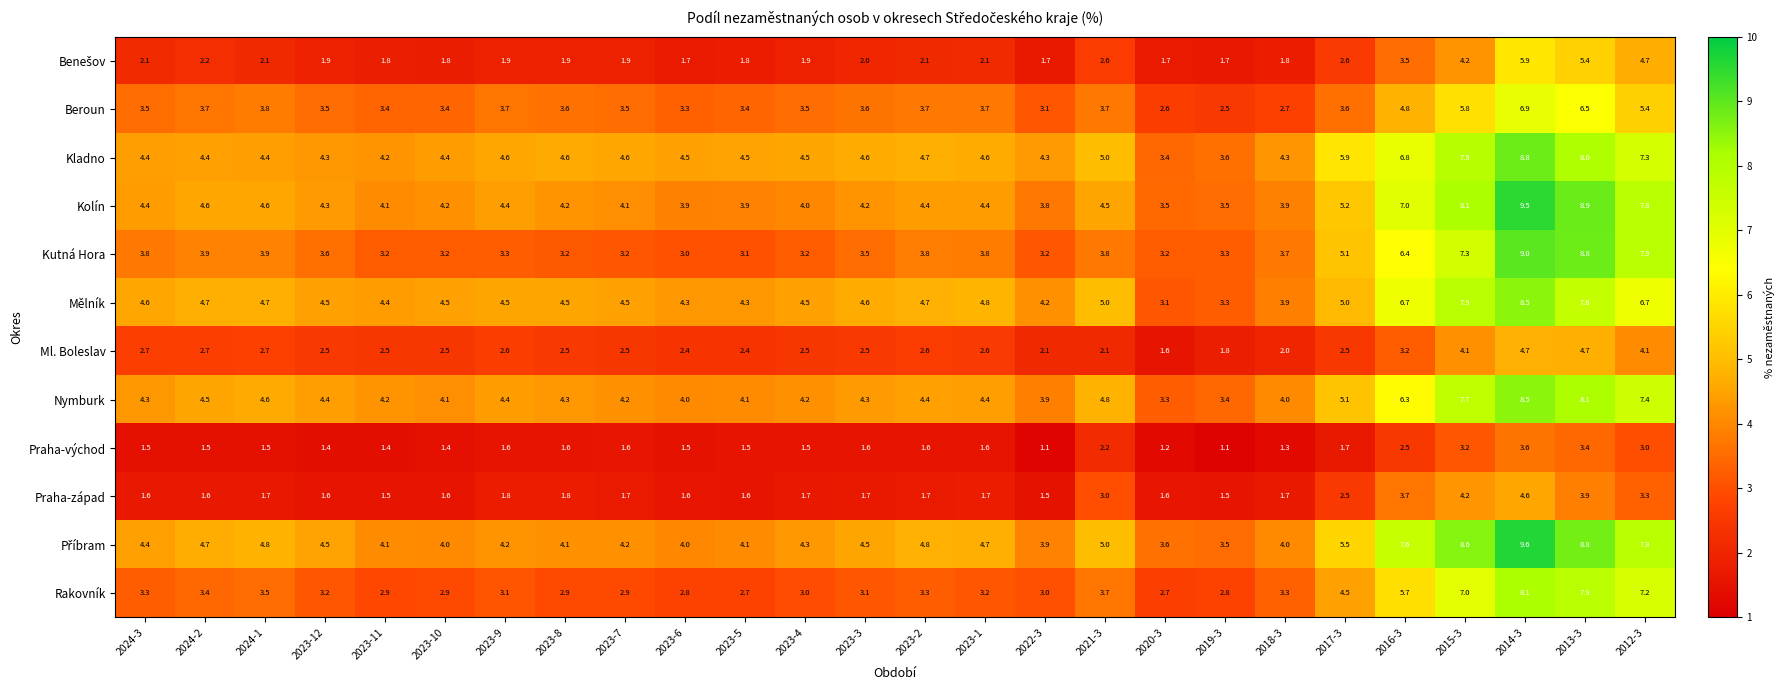

What is the spread (max minus min) of values at 2023-9?

3.0